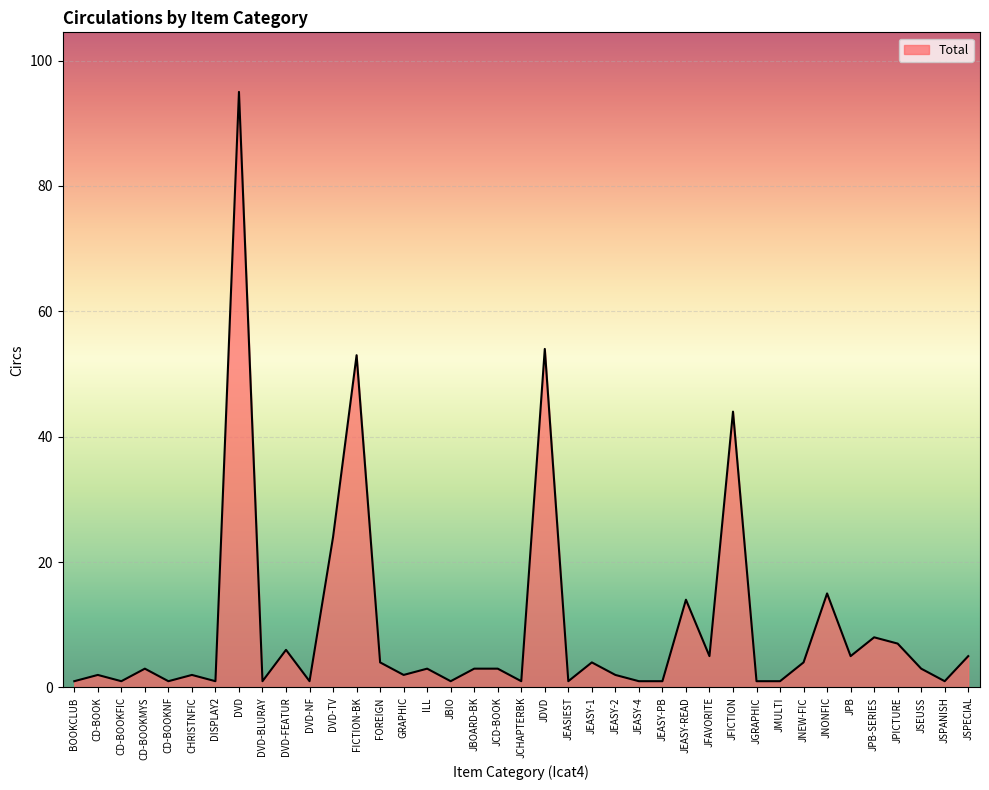

Count the number of data series in this chart.

1